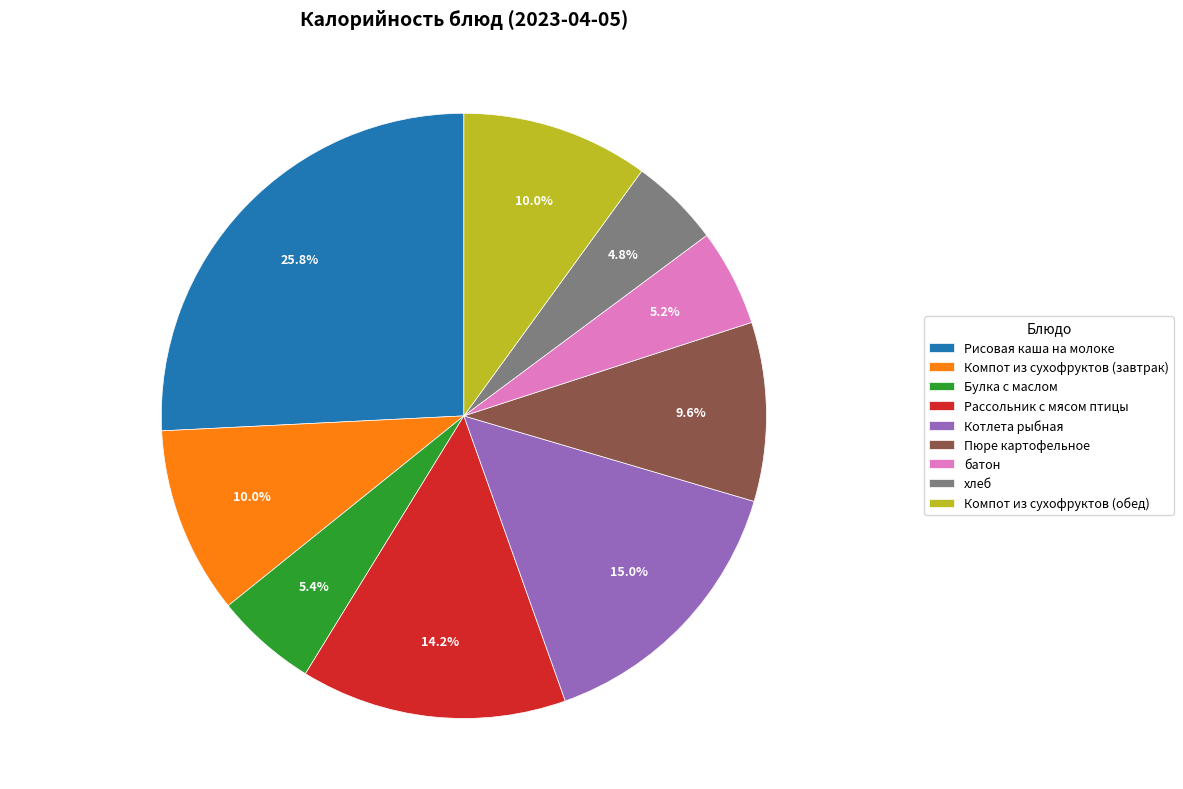

Which has a higher value, Рисовая каша на молоке or батон?

Рисовая каша на молоке